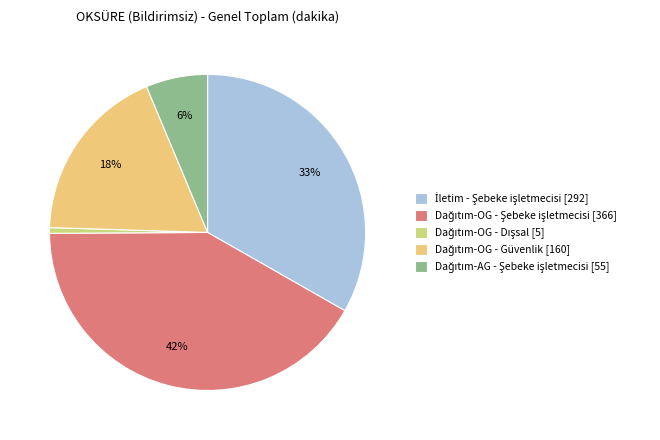

To the nearest percent, what is the average slice percentage?

20%